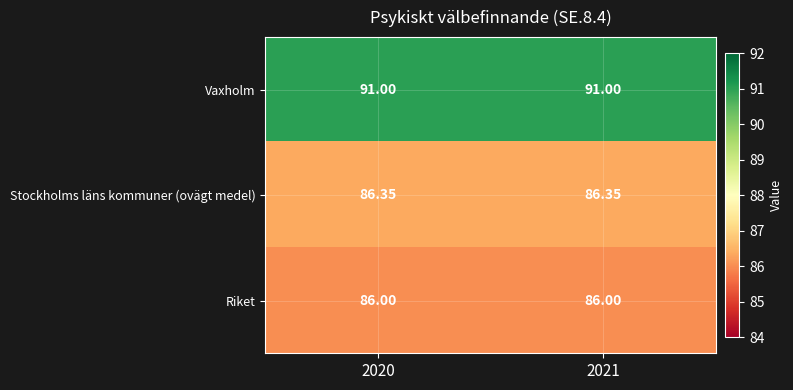

Rank the series at 2021 from lowest to highest value.

Riket, Stockholms läns kommuner (ovägt medel), Vaxholm